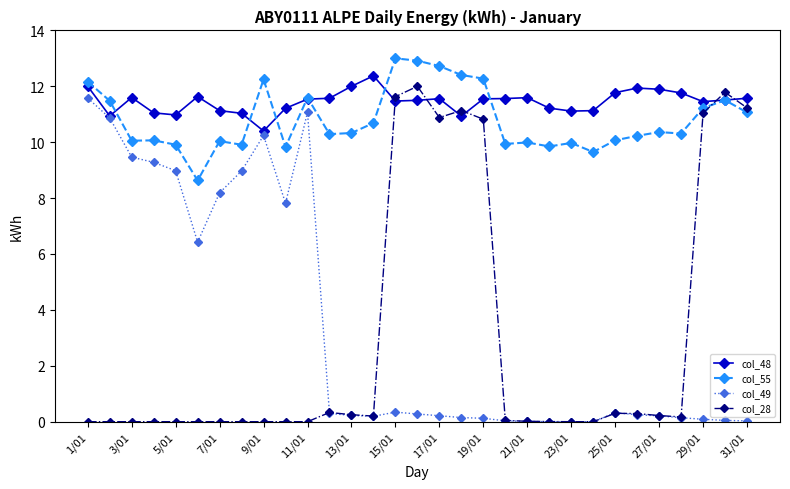

What is the value of the col_55 point at the 30th from the left?

11.5